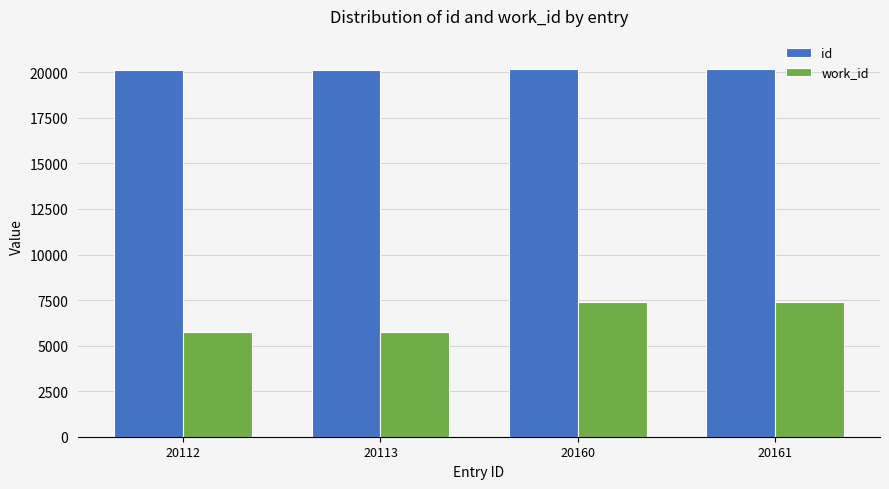

What is the sum of the id values at 20112 and 20113?

40225